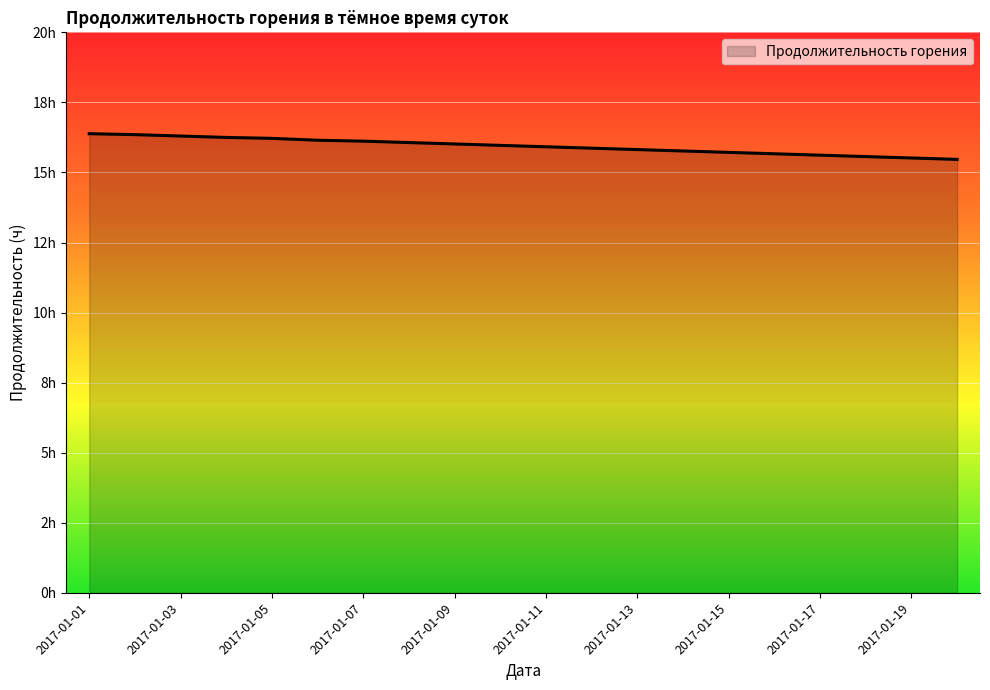

At which category does the chart reach its minimum across all series?

19